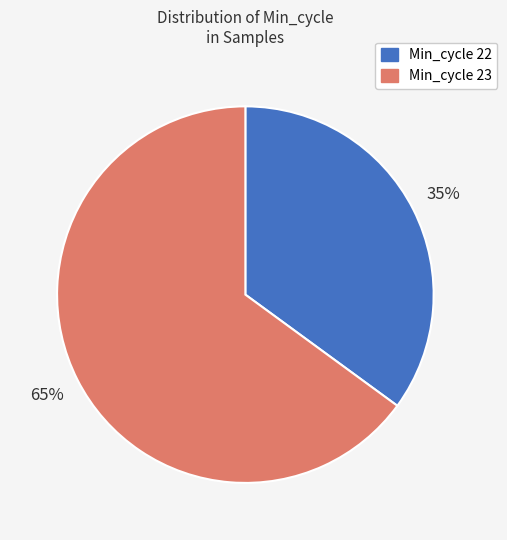

To the nearest percent, what is the average slice percentage?

50%